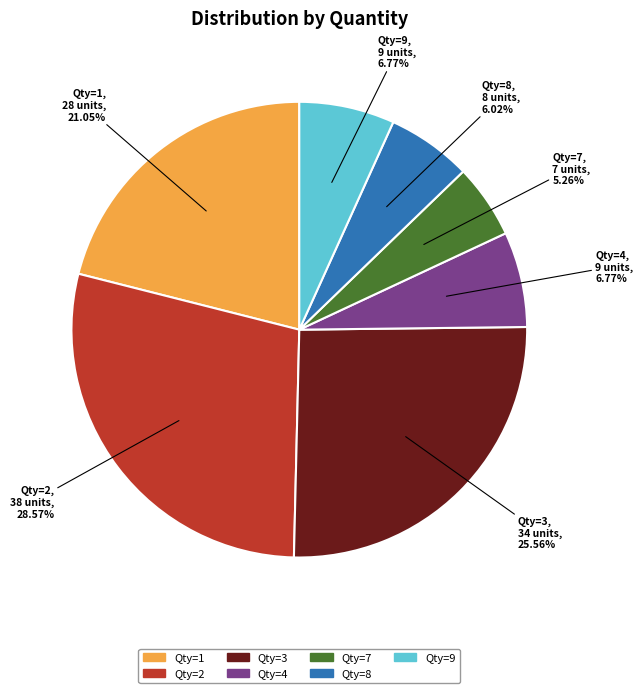

Does any single category account for the majority?

No